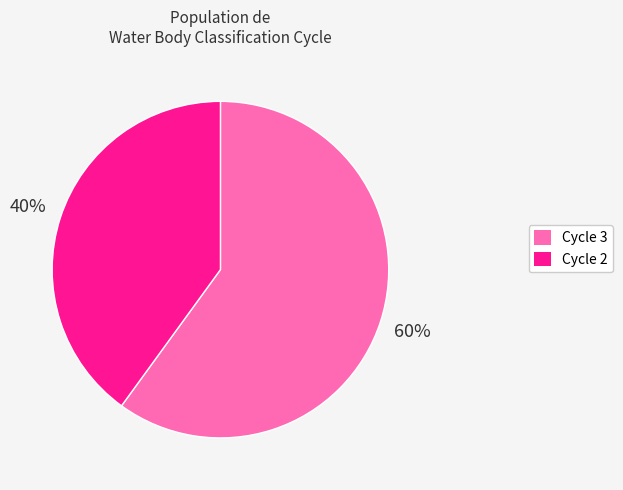

What is the ratio of the value at Cycle 3 to the value at Cycle 2?

1.5